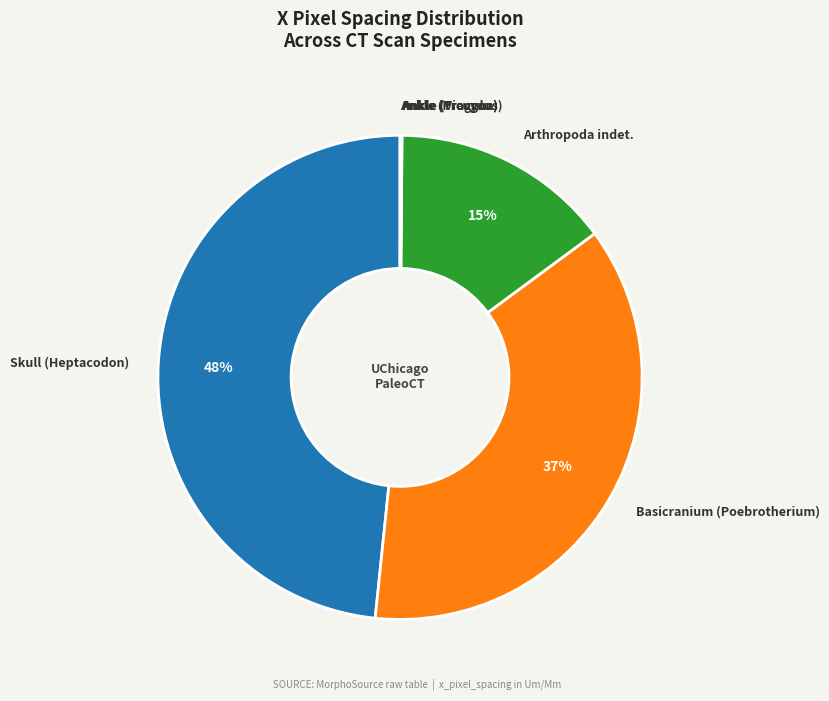

Which slice is the largest?

Skull (Heptacodon)